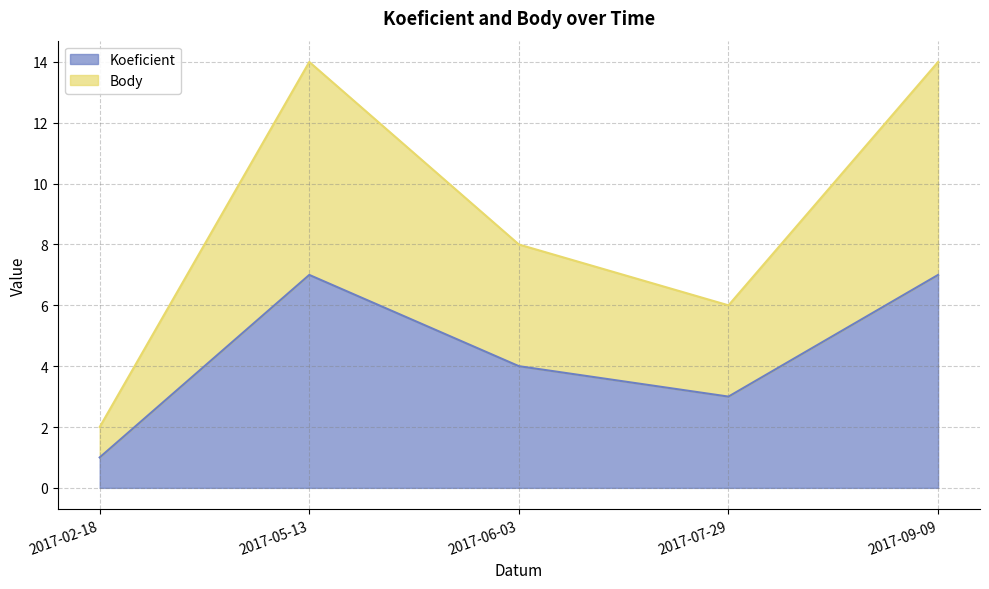

Reading left to right, extract all data points from this chart.

Koeficient: 1	7	4	3	7
Body: 2	14	8	6	14